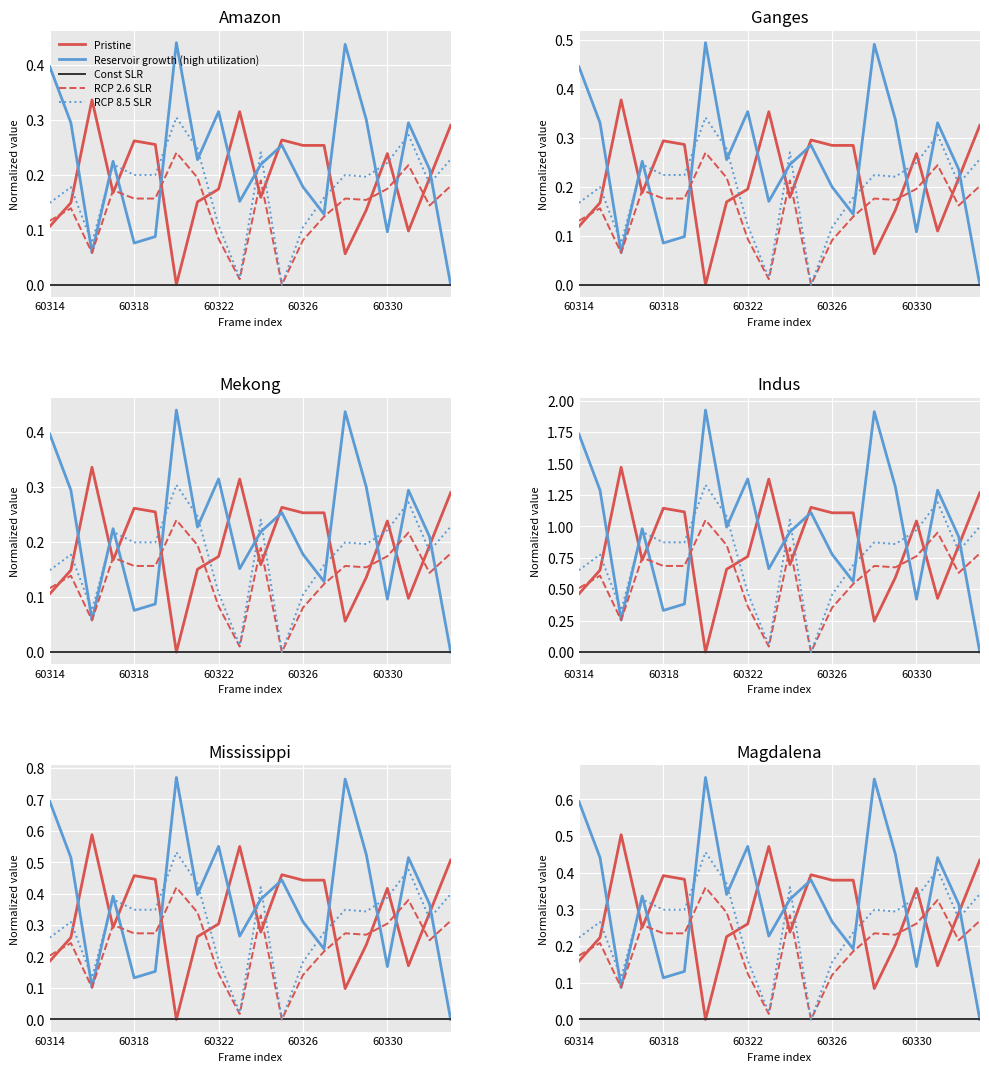

At which category is the sum across all series the highest?

6